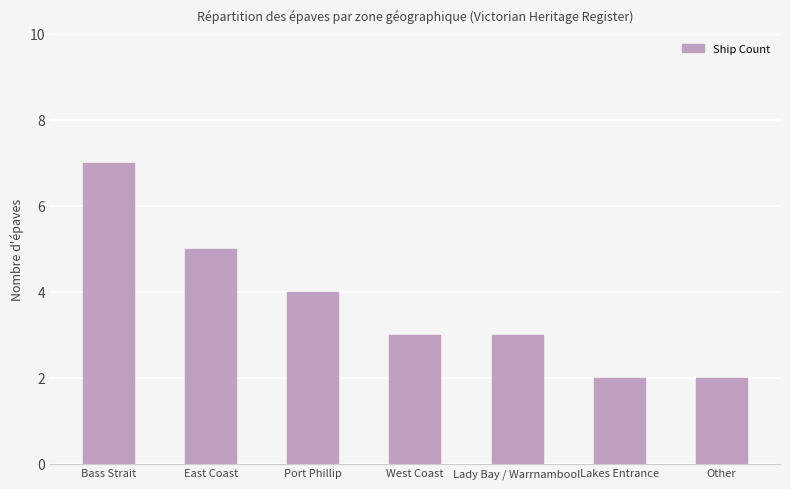

At which category does the chart reach its peak across all series?

Bass Strait